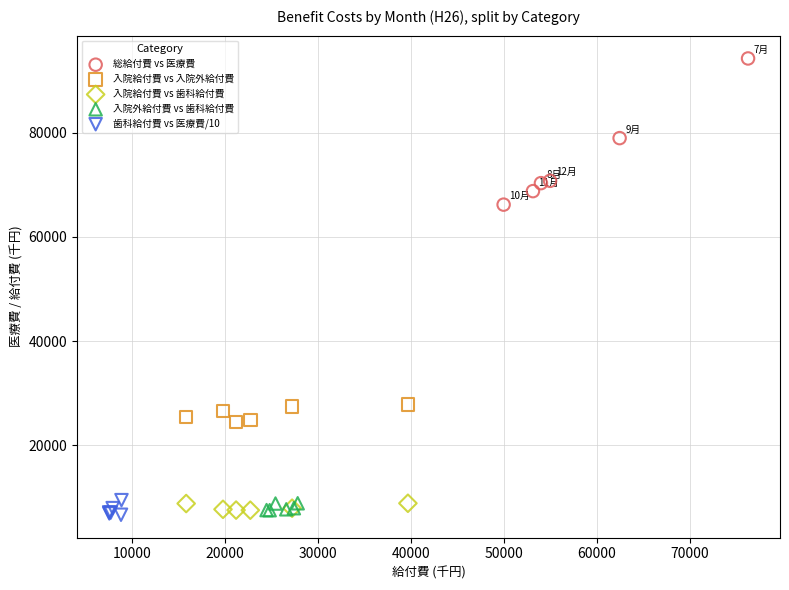

Which series reaches the minimum Y coordinate?

歯科給付費 vs 医療費/10